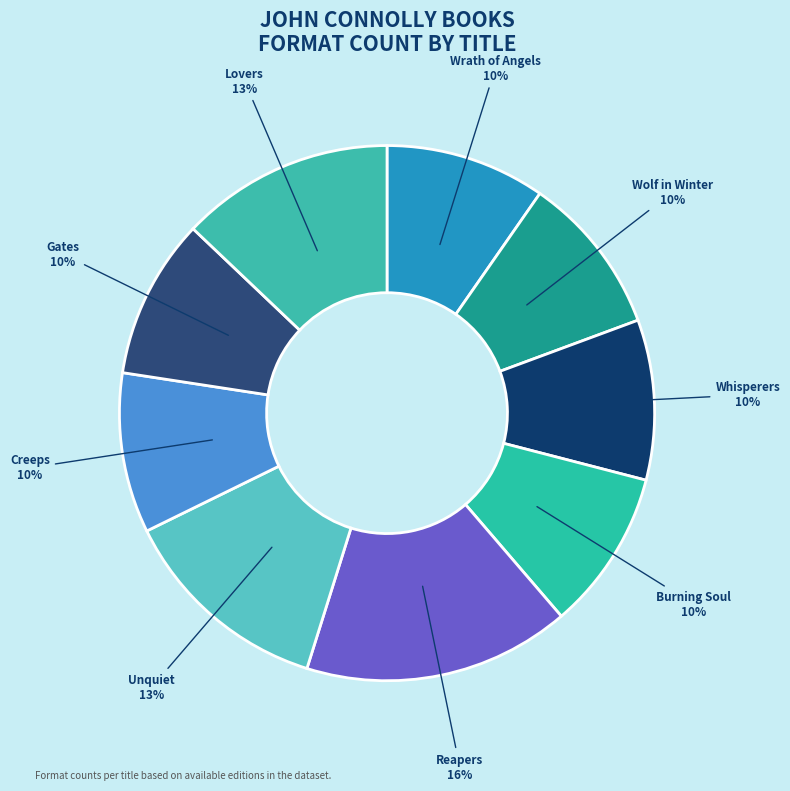

Is the sum of Creeps and Gates greater than half?

No